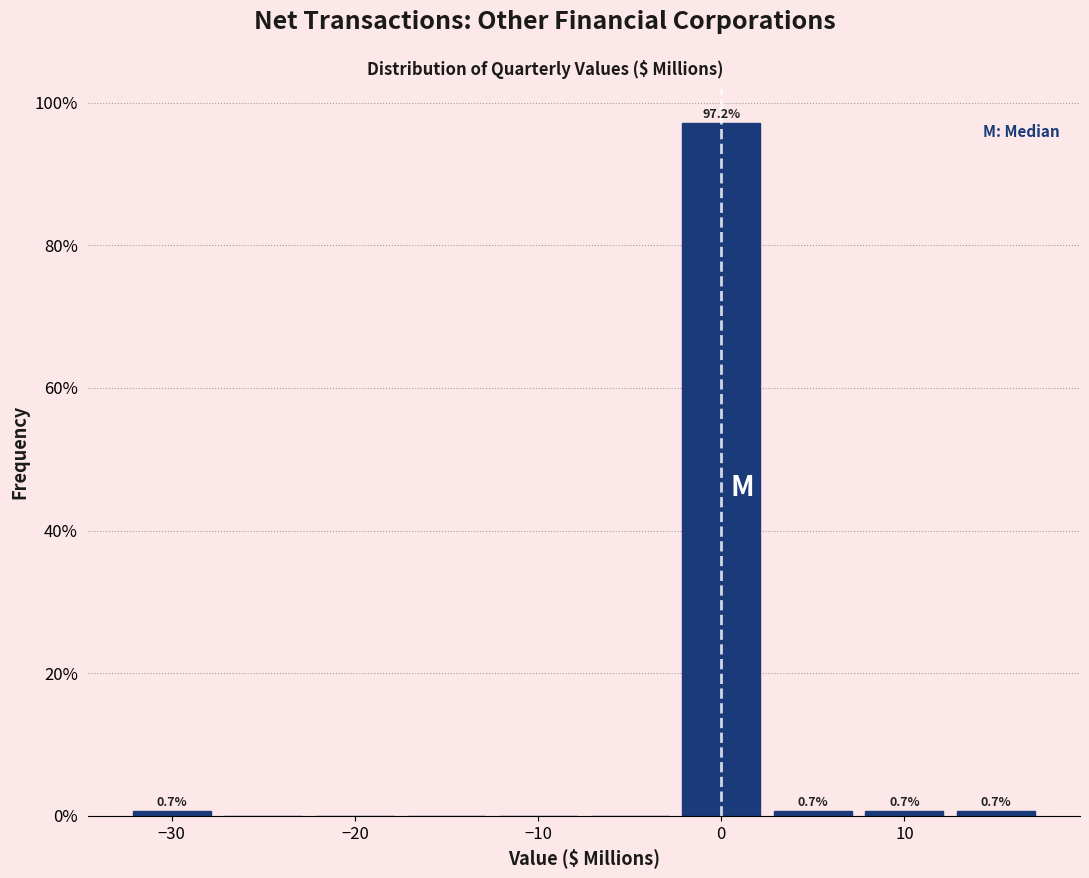

Over which range of the x-axis is the bar tallest?

-2.5 to 2.5